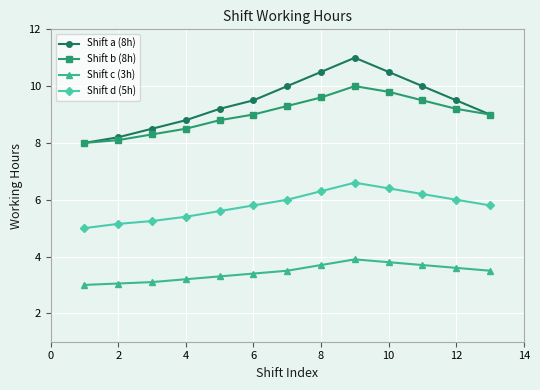

In Shift d (5h), how many points are higher than both neighbors (excluding endpoints)?

1